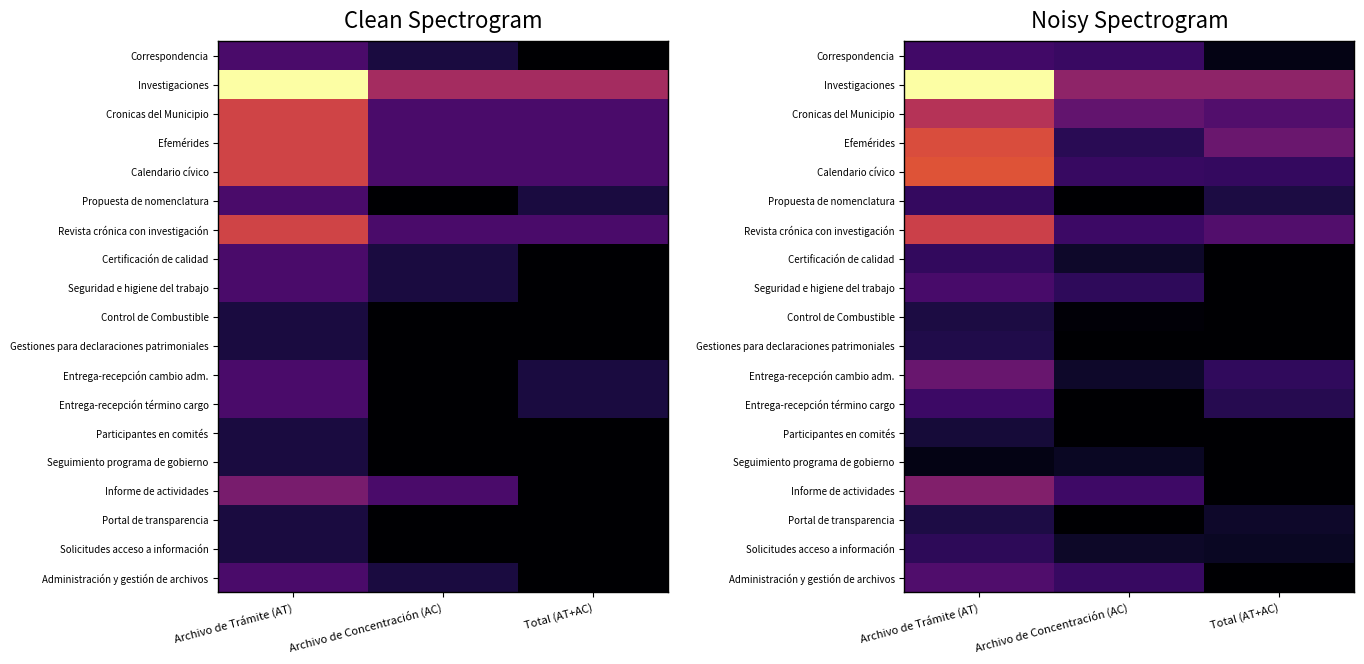

How many categories are shown in the chart?

3